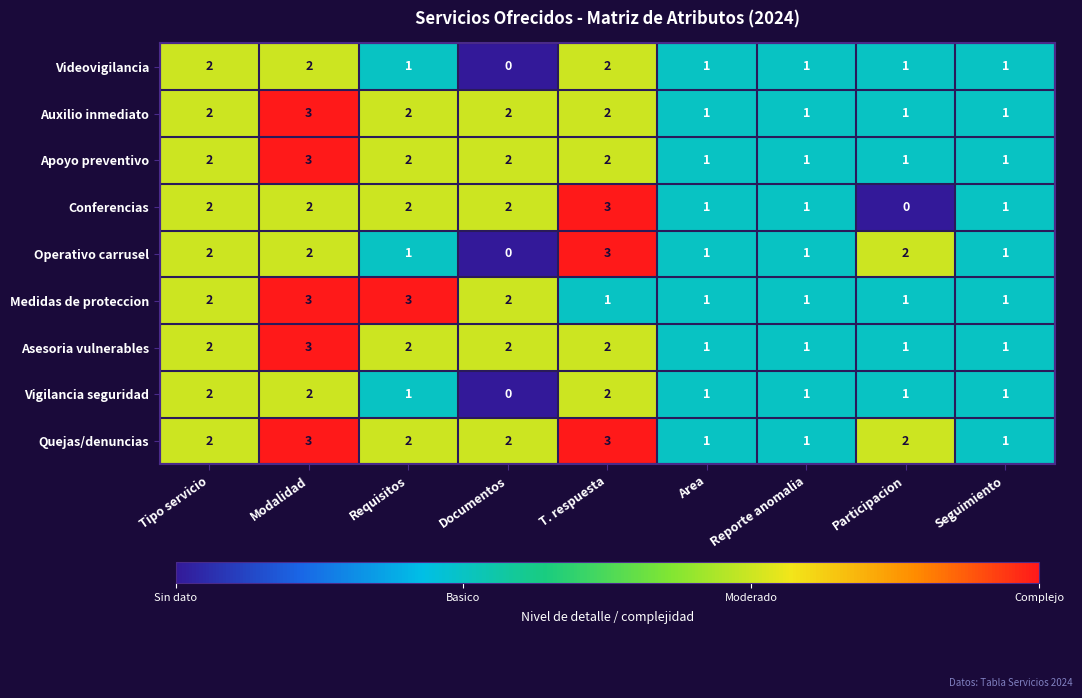

What is the greatest value displayed?

3